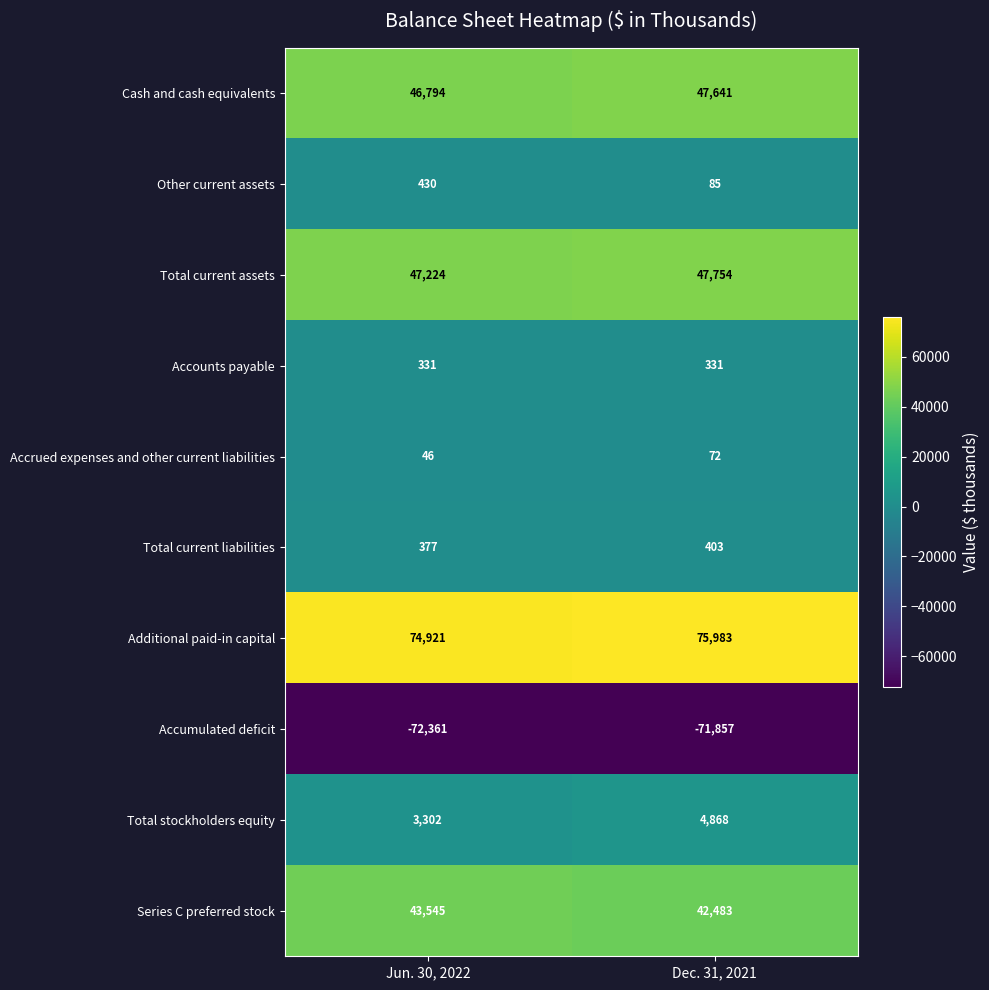

What is the difference between the Series C preferred stock values at Dec. 31, 2021 and Jun. 30, 2022?

1062